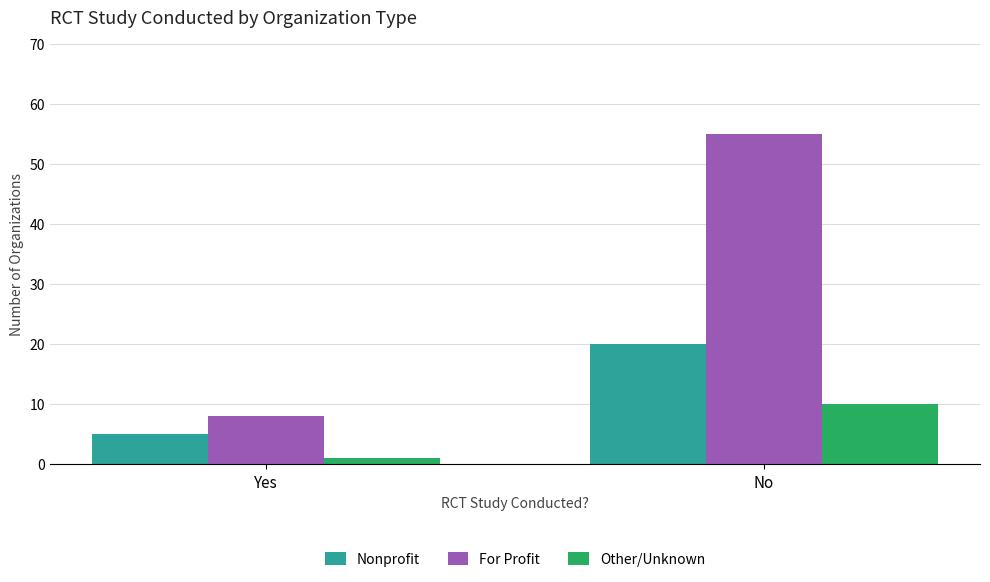

Count the For Profit values in the range 8 to 55.

2